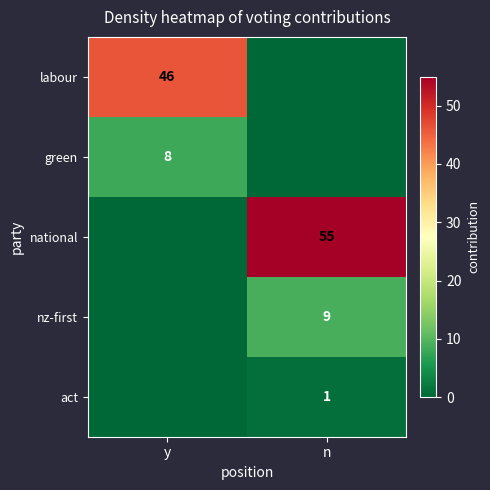

True or false: green has a value of 8 at y.

True